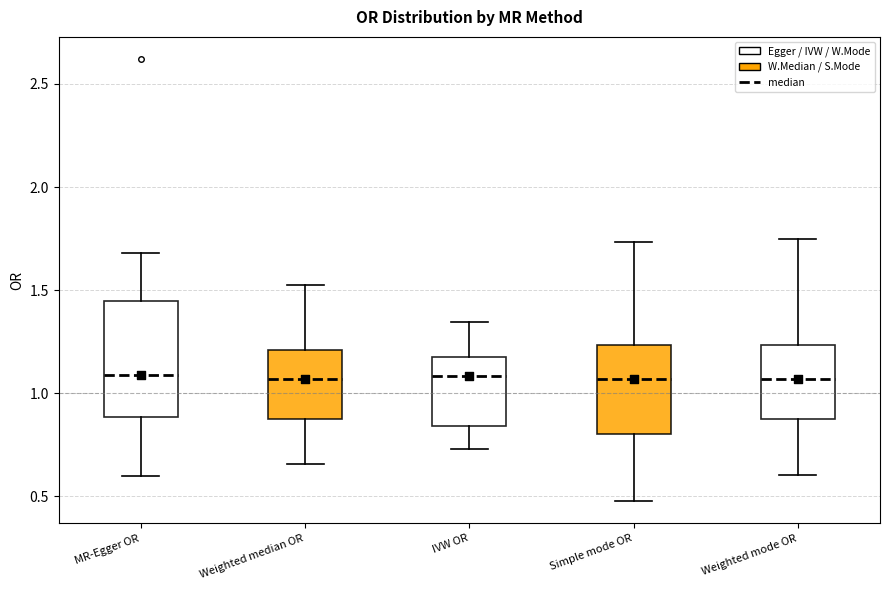

Comparing the boxes themselves (not the whiskers), which one is the tallest?

MR-Egger OR